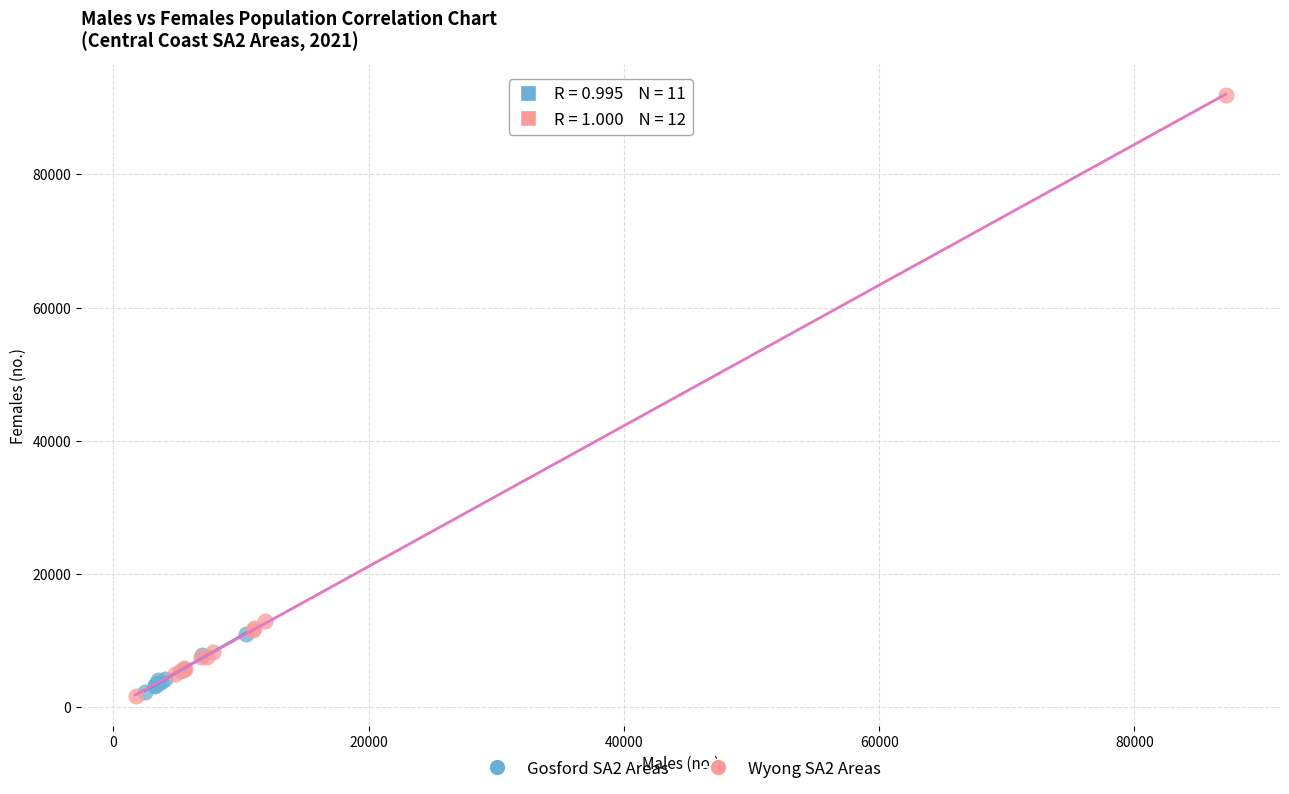

Which series has the widest spread of Y values?

Wyong SA2 Areas